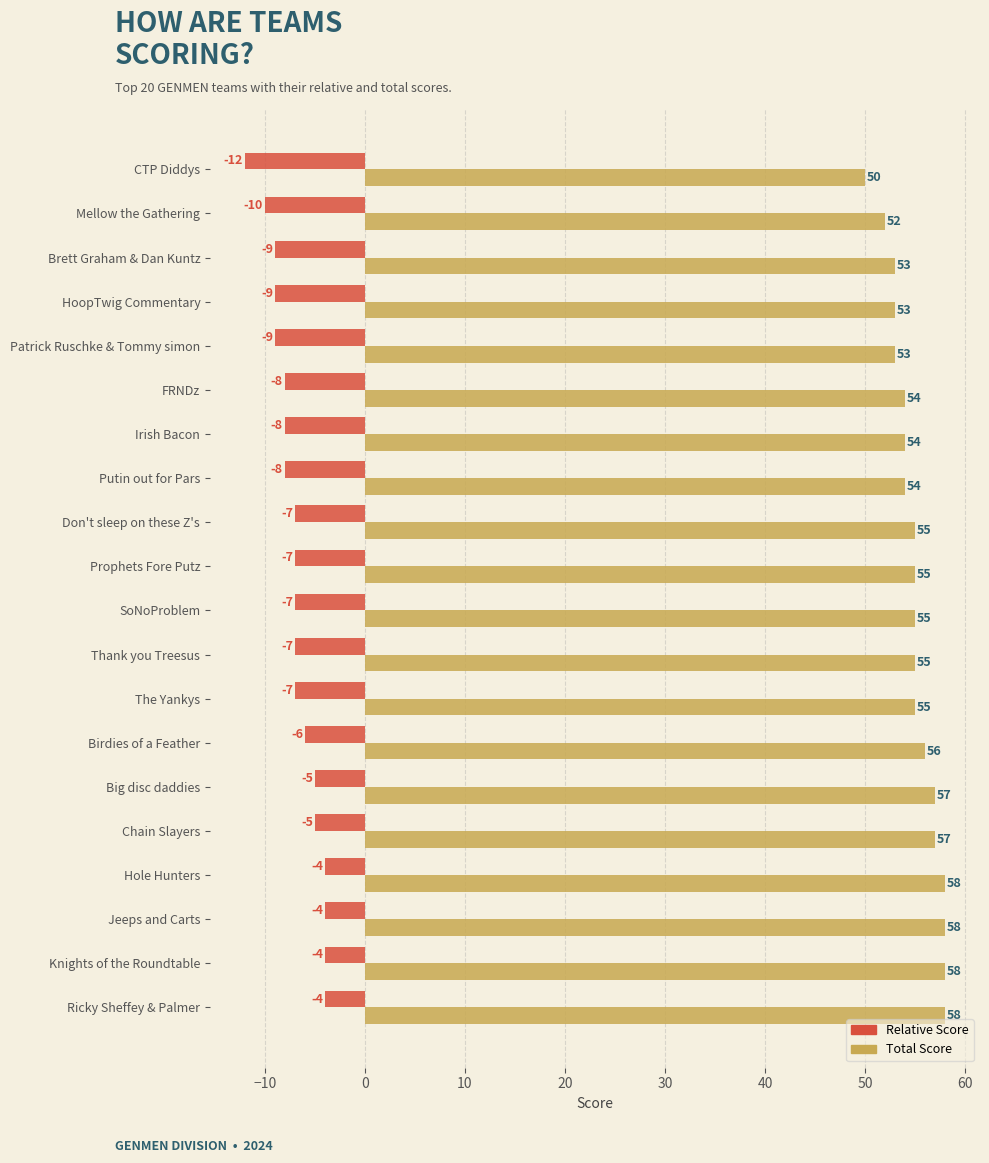

Which label corresponds to the smallest value in the chart?

CTP Diddys